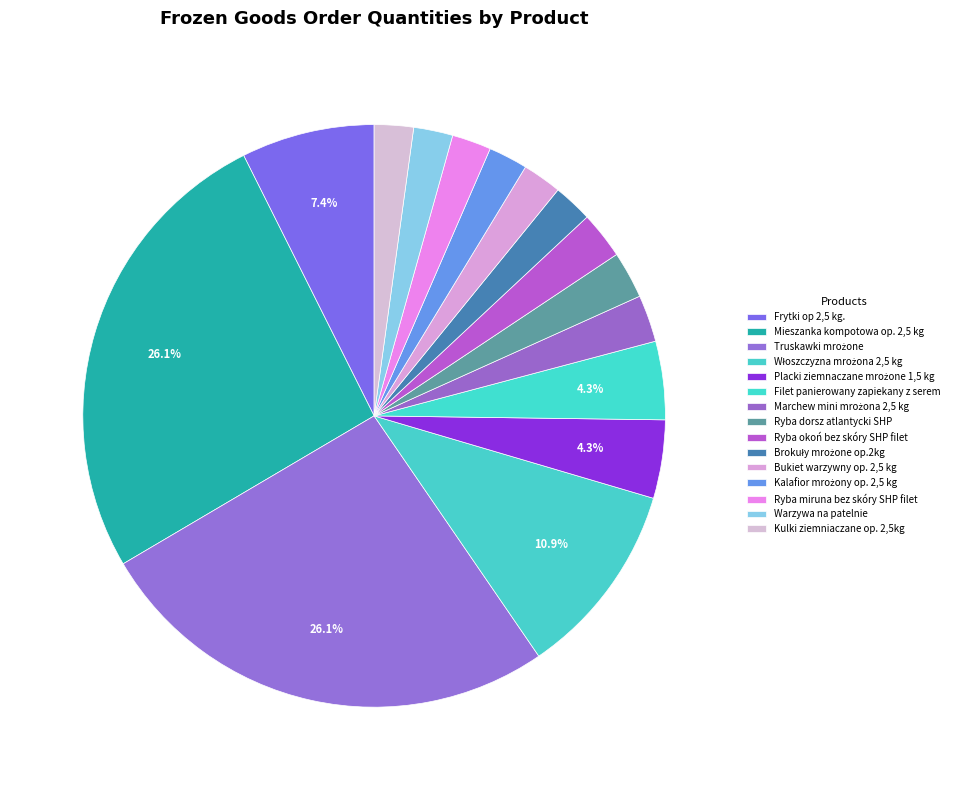

What percentage is the Filet panierowany zapiekany z serem slice, to the nearest percent?

4%